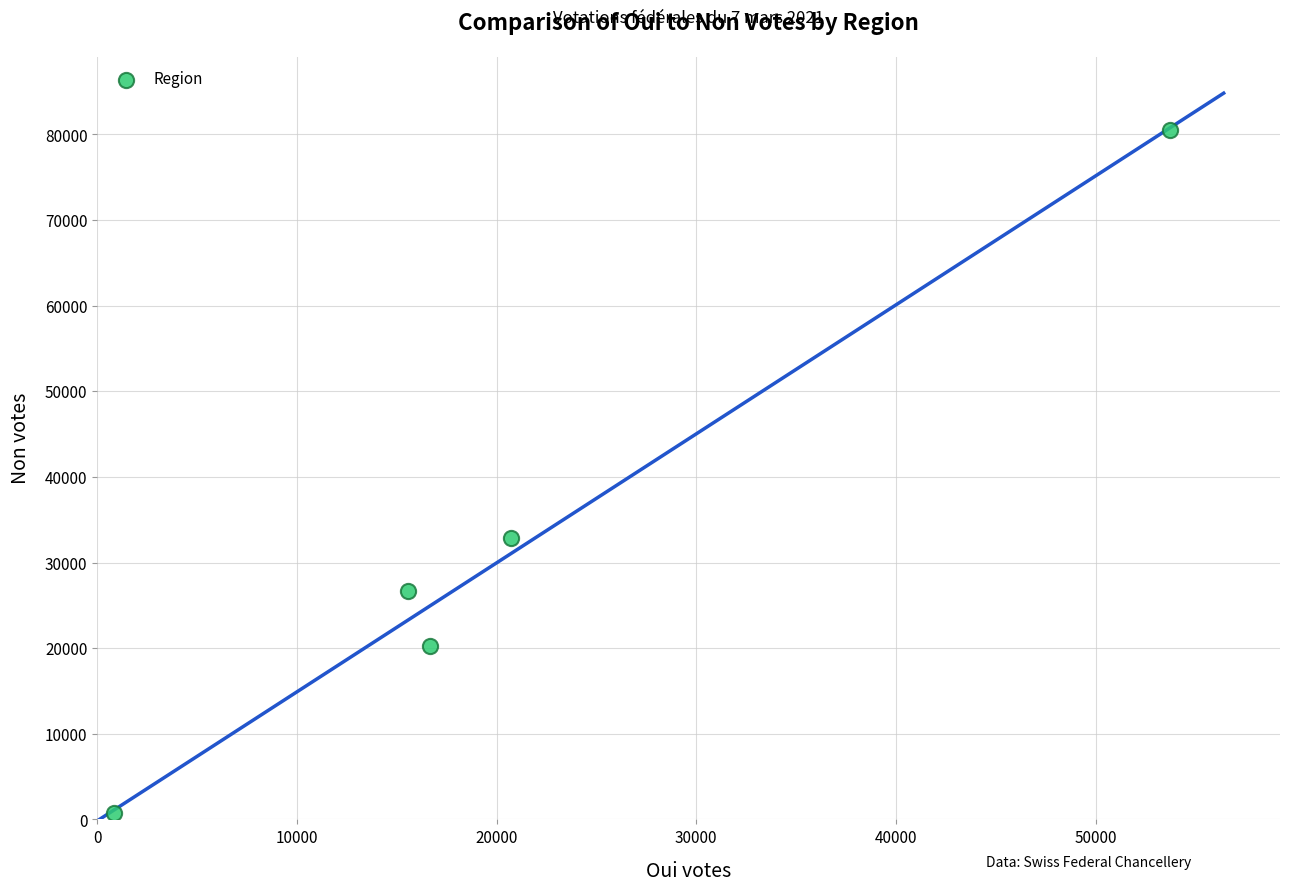

What Y value in the scatter plot is closest to 40607?

32897